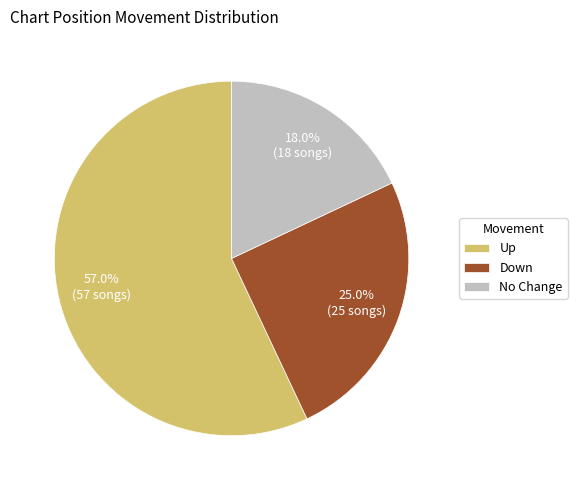

Is there any slice that represents more than half of the pie?

Yes